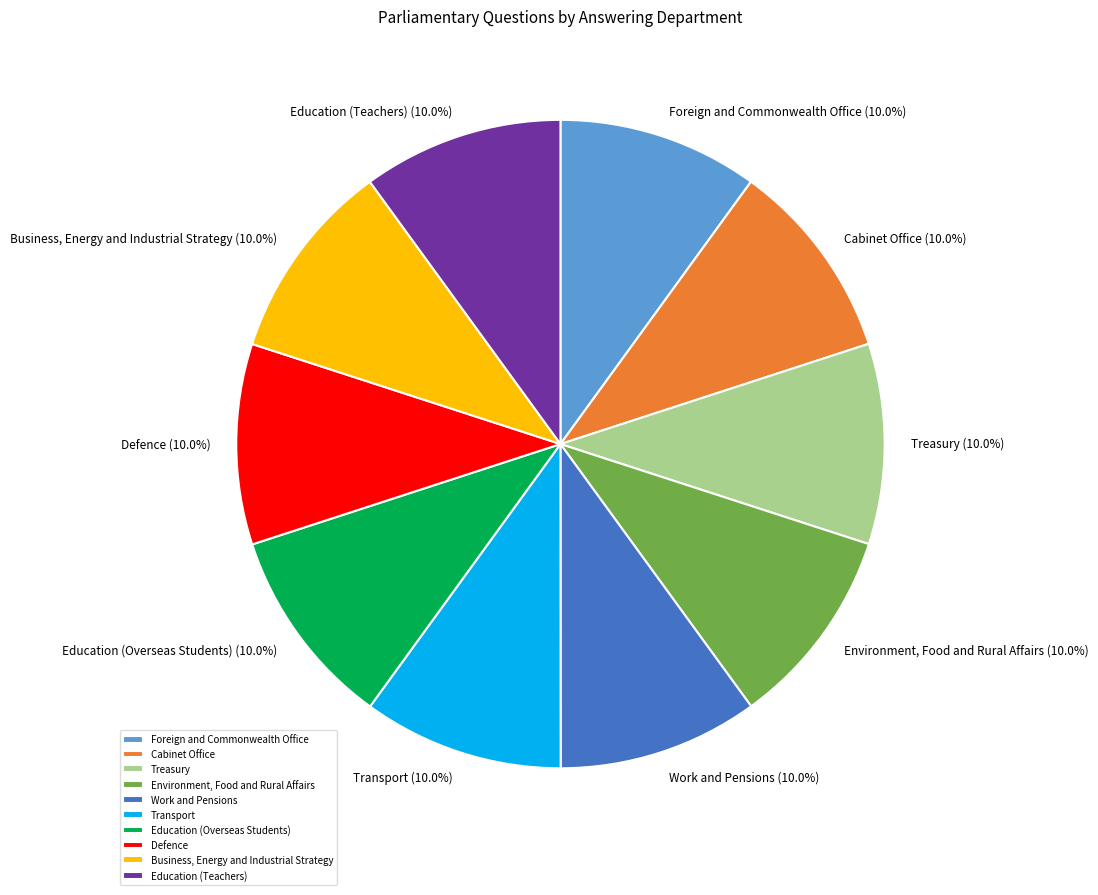

What is the ratio of the value at Cabinet Office to the value at Education (Overseas Students)?

1.0